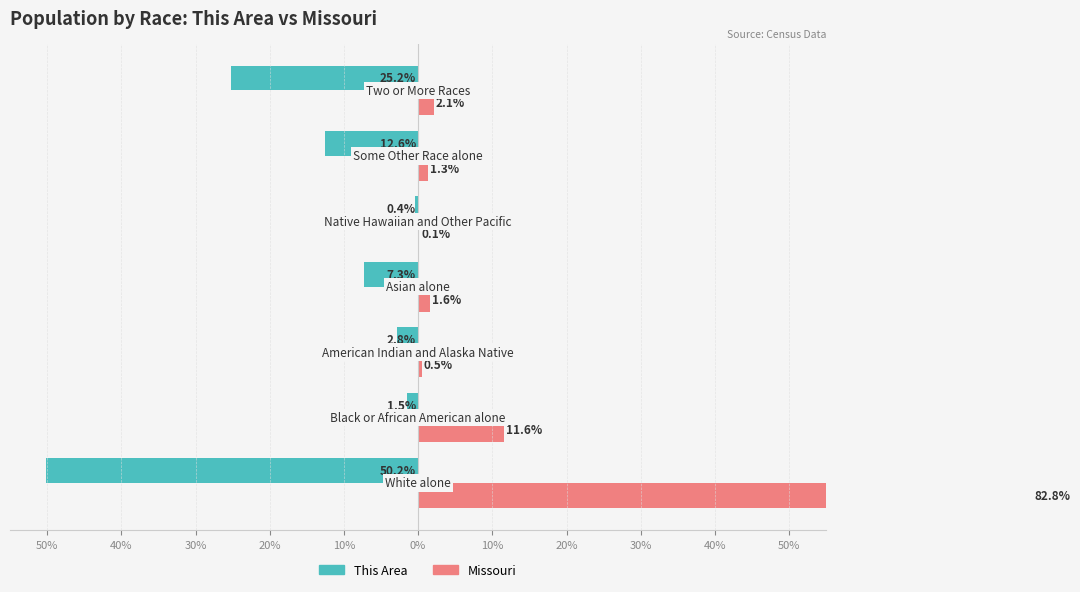

Which series has the largest total across all categories?

Missouri